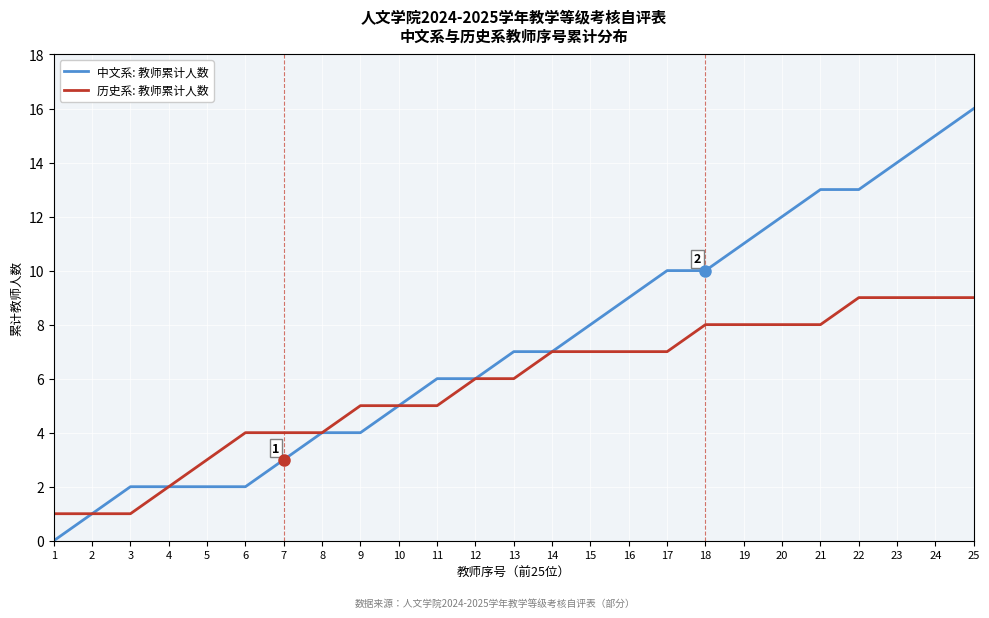

How many values in 中文系: 教师累计人数 are above zero?

24